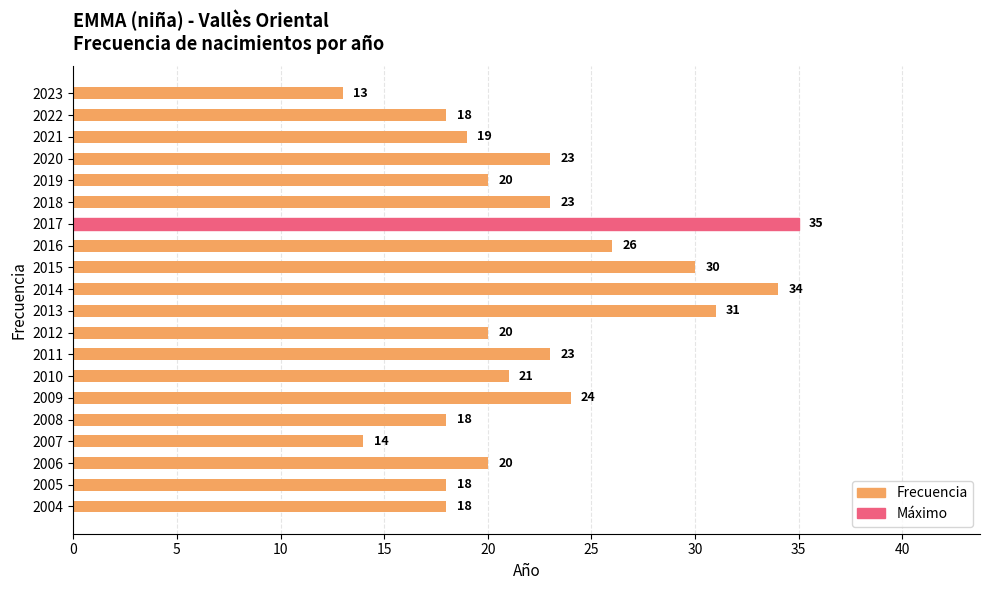

What is the difference between the maximum and minimum values?

22